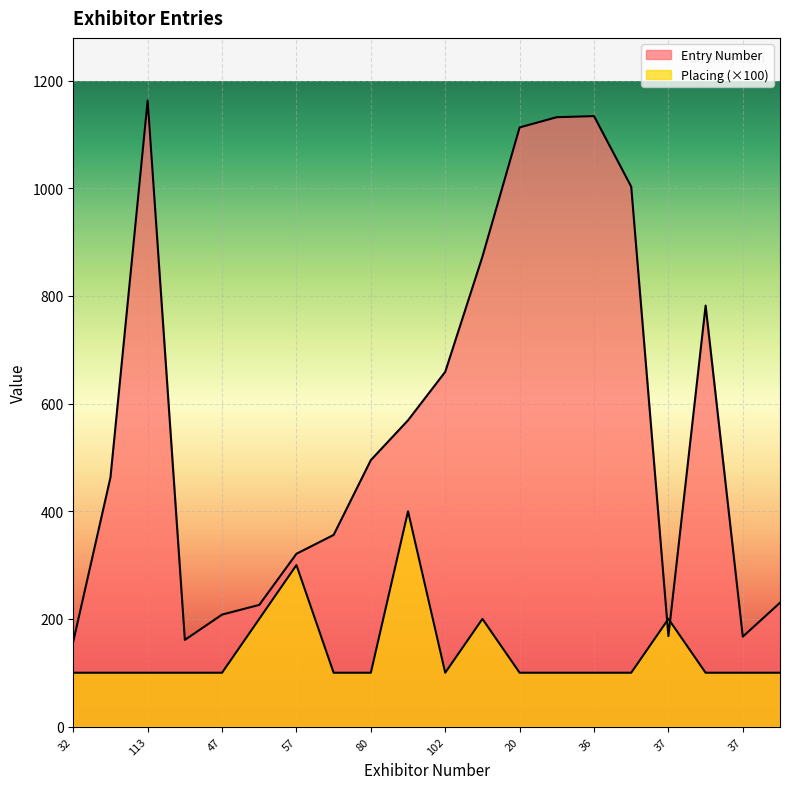

Where is the first local minimum for Entry Number?

33